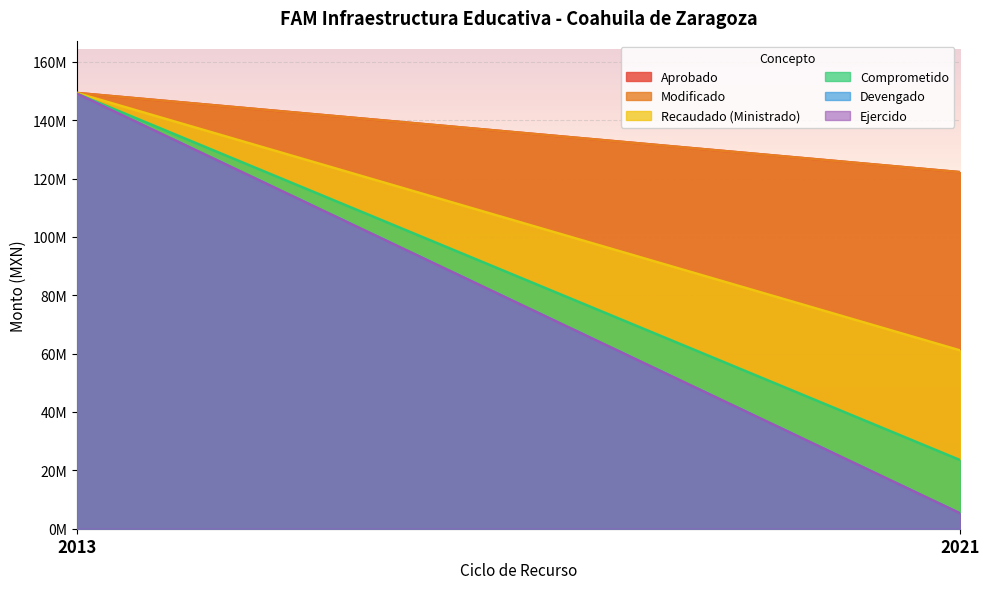

At which label does Comprometido reach its minimum?

2021